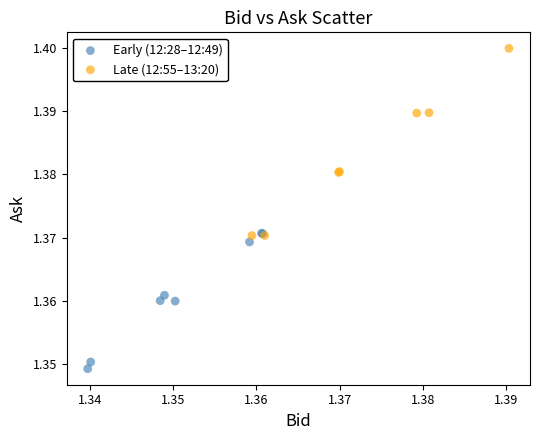

Which series has the largest Y range (max minus min)?

Late (12:55–13:20)